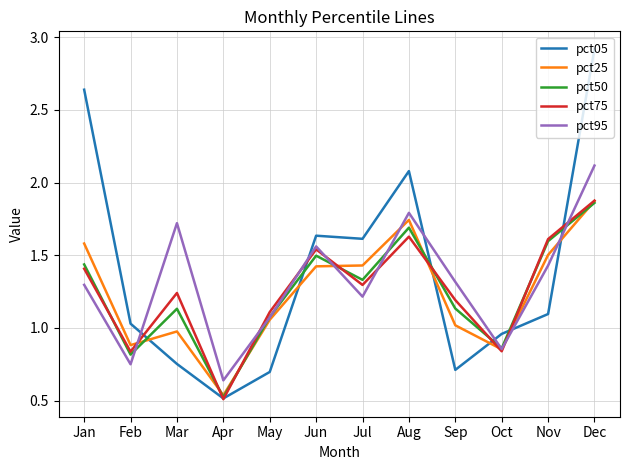

The pct75 series shows 0.7 at Sep. True or false?

False